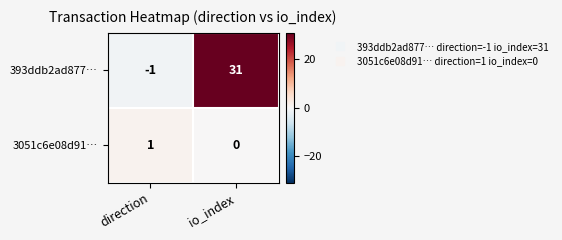

What is the difference between the maximum and minimum values in the 393ddb2ad877… series?

32